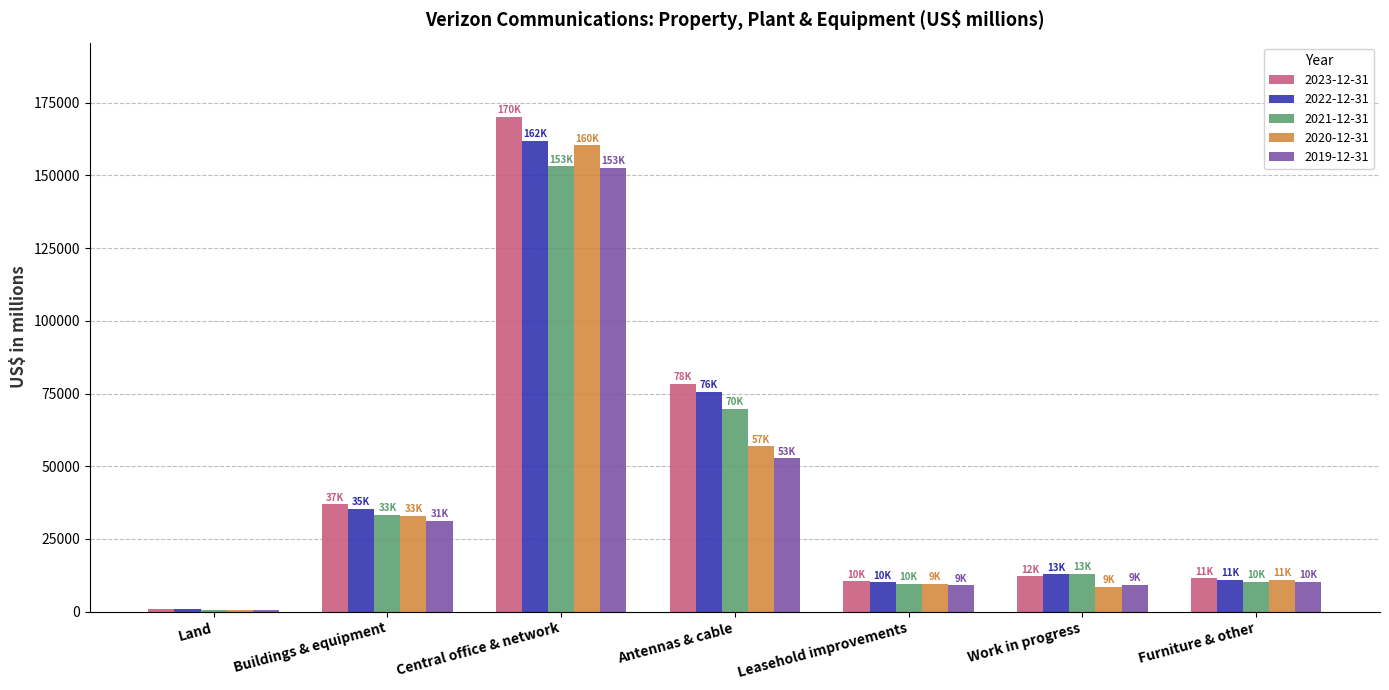

Is it true that 2022-12-31 equals 747 at Land?

True